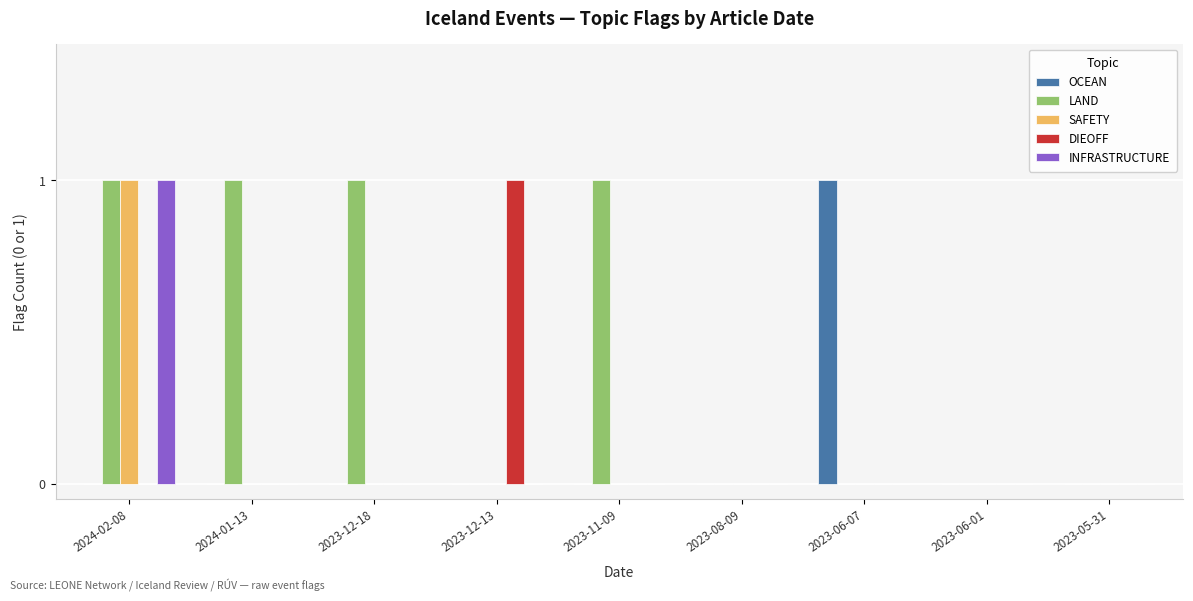

At which label does OCEAN reach its peak?

2023-06-07